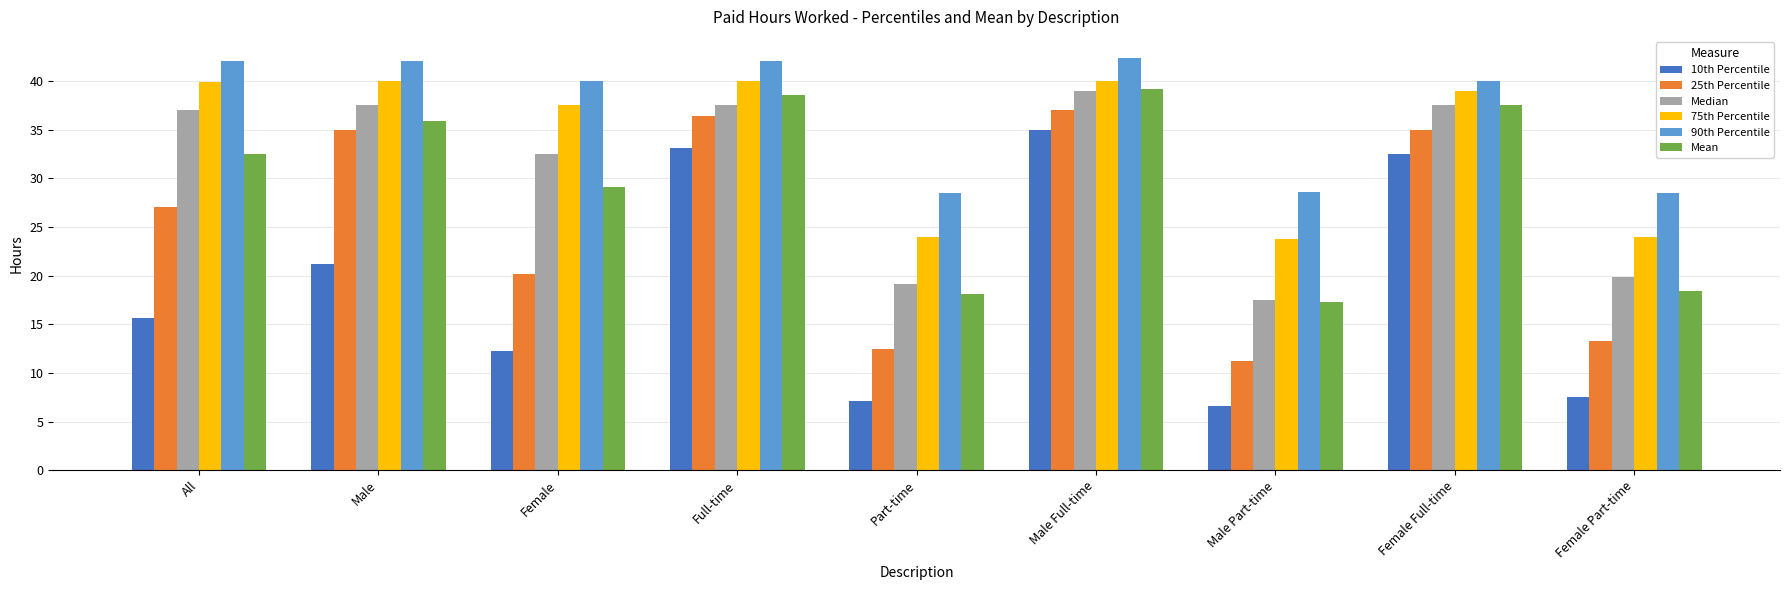

What position from the right is Full-time?

6